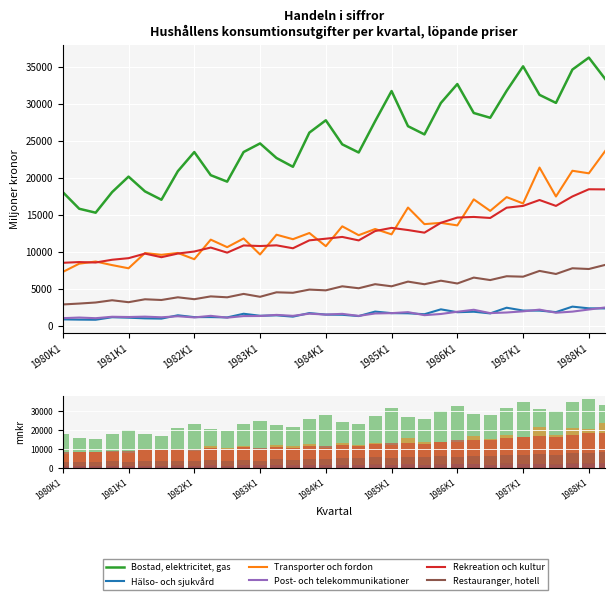

True or false: Post- och telekommunikationer has a value of 1833 at 27.

True